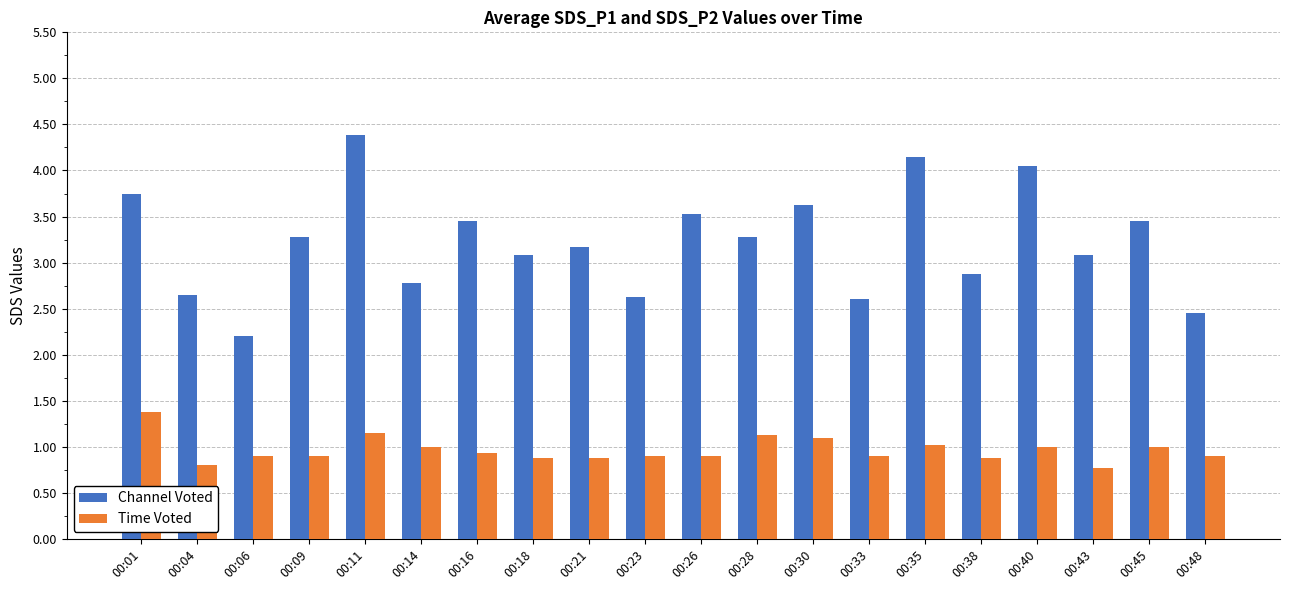

Which series has the largest range (max minus min)?

Channel Voted